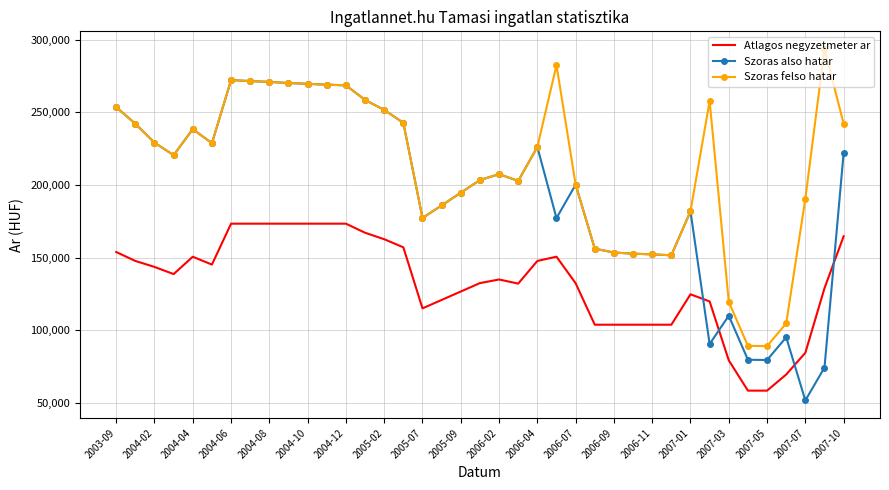

Which series has the largest range (max minus min)?

Szoras also hatar